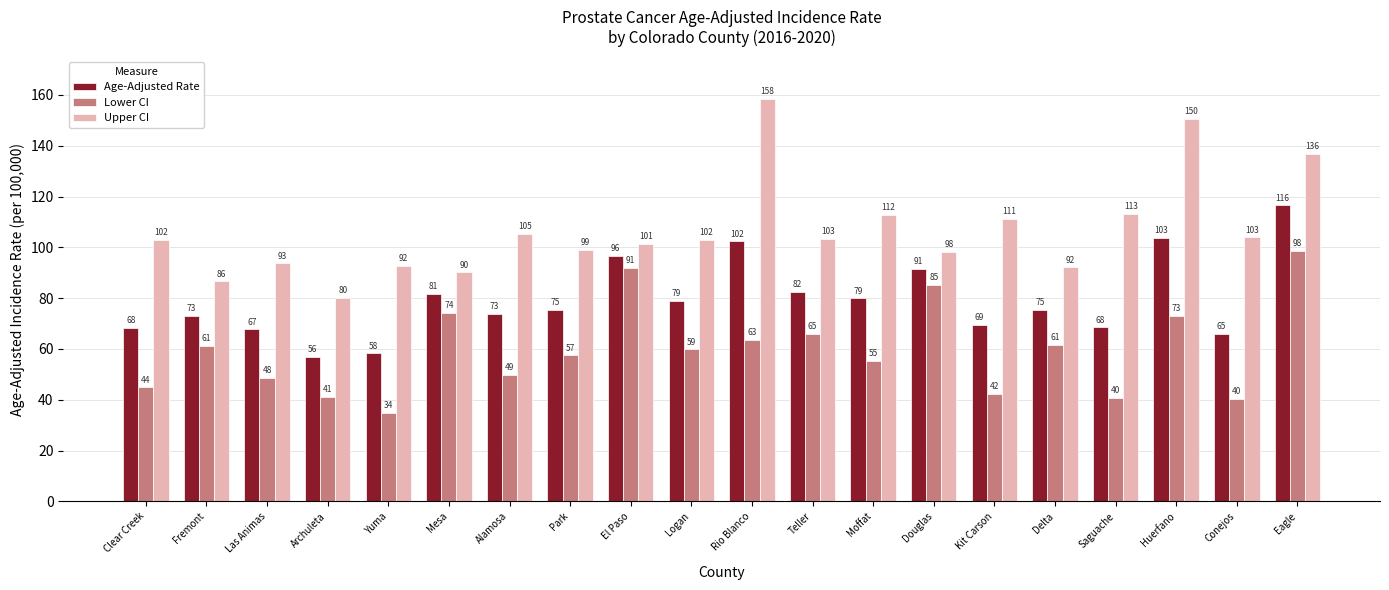

How many values in the Upper CI series are below 102?

9